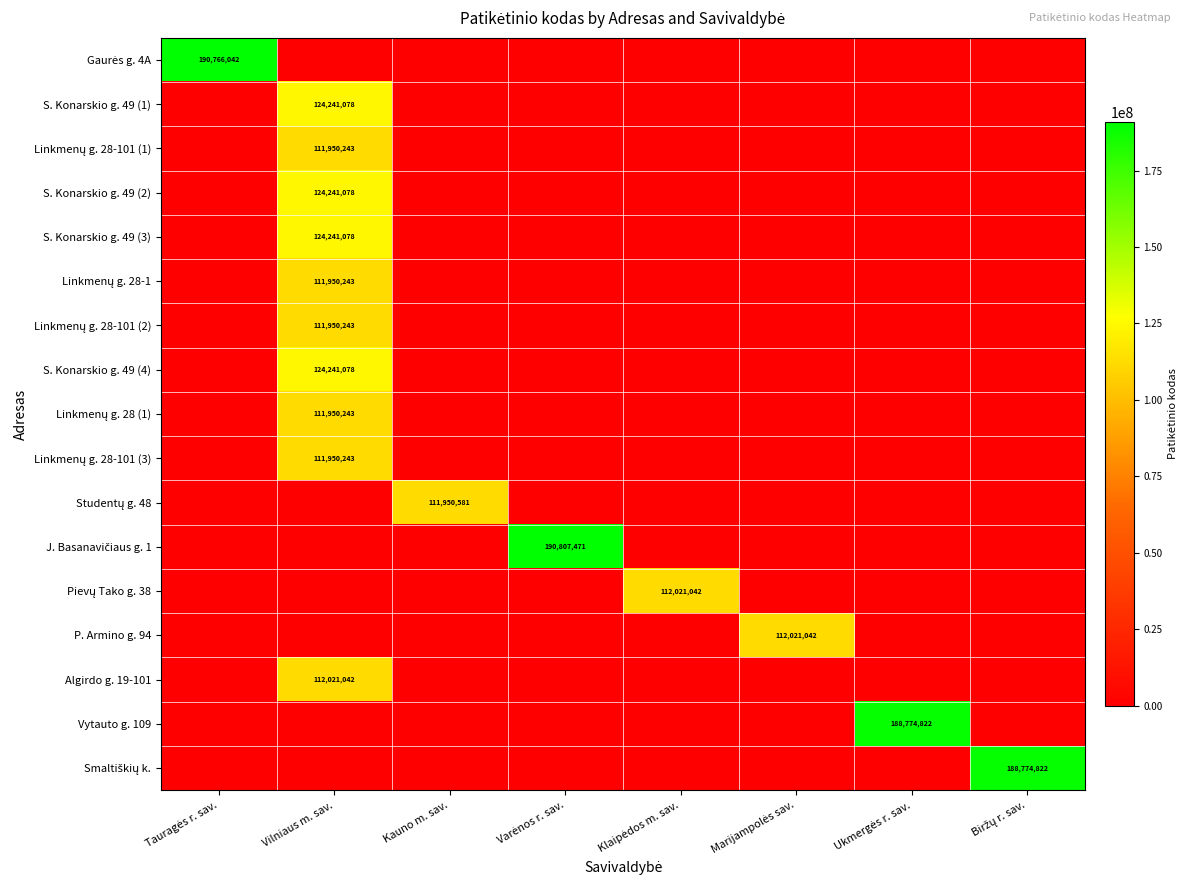

At Biržų r. sav., list the series in order from smallest to largest.

Gaurės g. 4A, S. Konarskio g. 49 (1), Linkmenų g. 28-101 (1), S. Konarskio g. 49 (2), S. Konarskio g. 49 (3), Linkmenų g. 28-1, Linkmenų g. 28-101 (2), S. Konarskio g. 49 (4), Linkmenų g. 28 (1), Linkmenų g. 28-101 (3), Studentų g. 48, J. Basanavičiaus g. 1, Pievų Tako g. 38, P. Armino g. 94, Algirdo g. 19-101, Vytauto g. 109, Smaltiškių k.